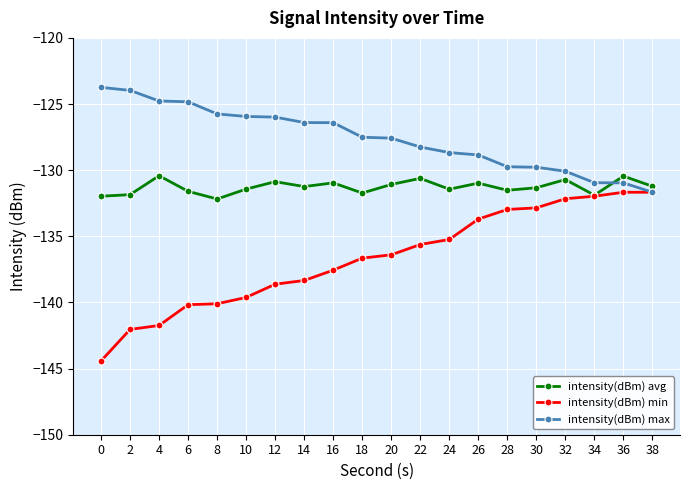

Between 4 and 12, which series saw the biggest shift?

intensity(dBm) min